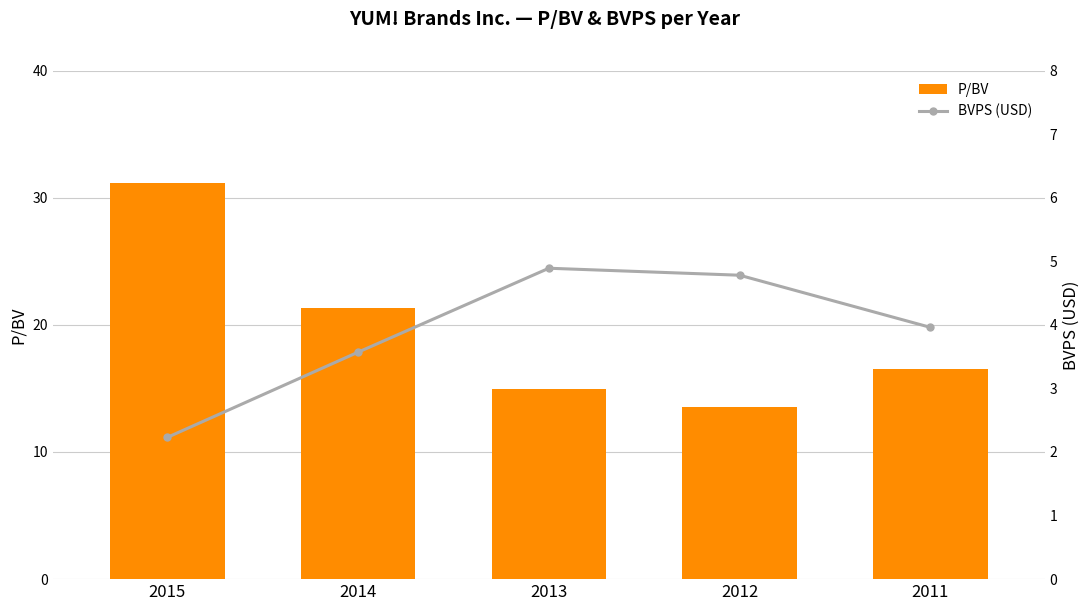

Is the value of BVPS (USD) at 2015 greater than the value of P/BV at 2013?

No